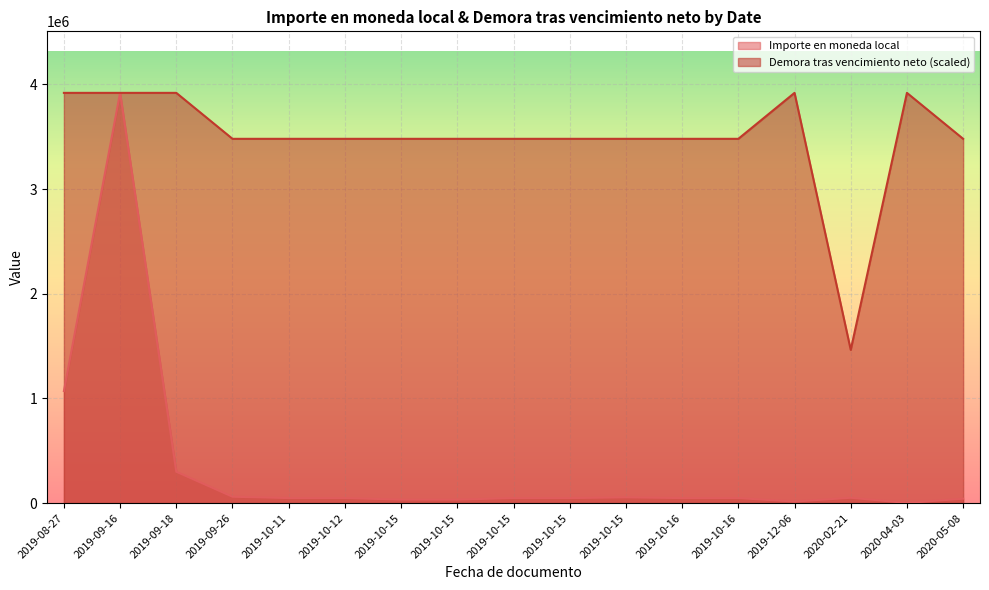

How many data points in Demora tras vencimiento neto are less than 214?

1